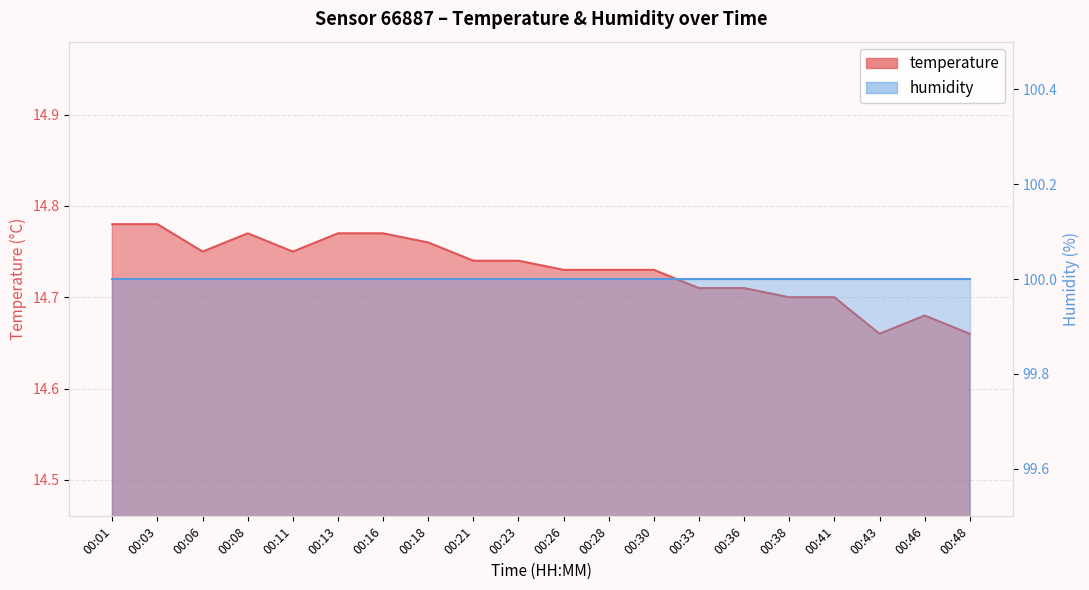

What is the value of the 7th point from the left?

14.8